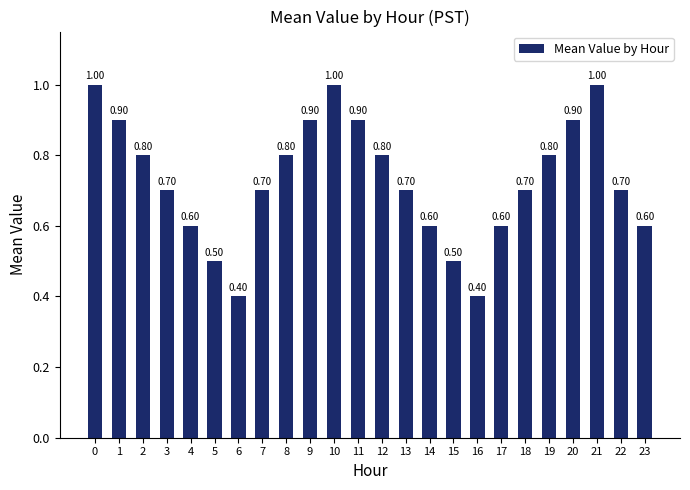

True or false: the data shows 0.4 at 6.

True